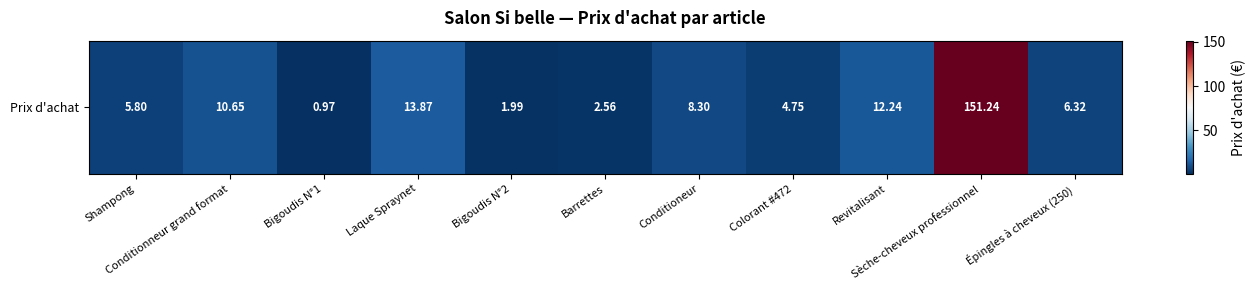

Rank the categories by value from highest to lowest.

Sèche-cheveux professionnel, Laque Spraynet, Revitalisant, Conditionneur grand format, Conditioneur, Épingles à cheveux (250), Shampong, Colorant #472, Barrettes, Bigoudis N°2, Bigoudis N°1